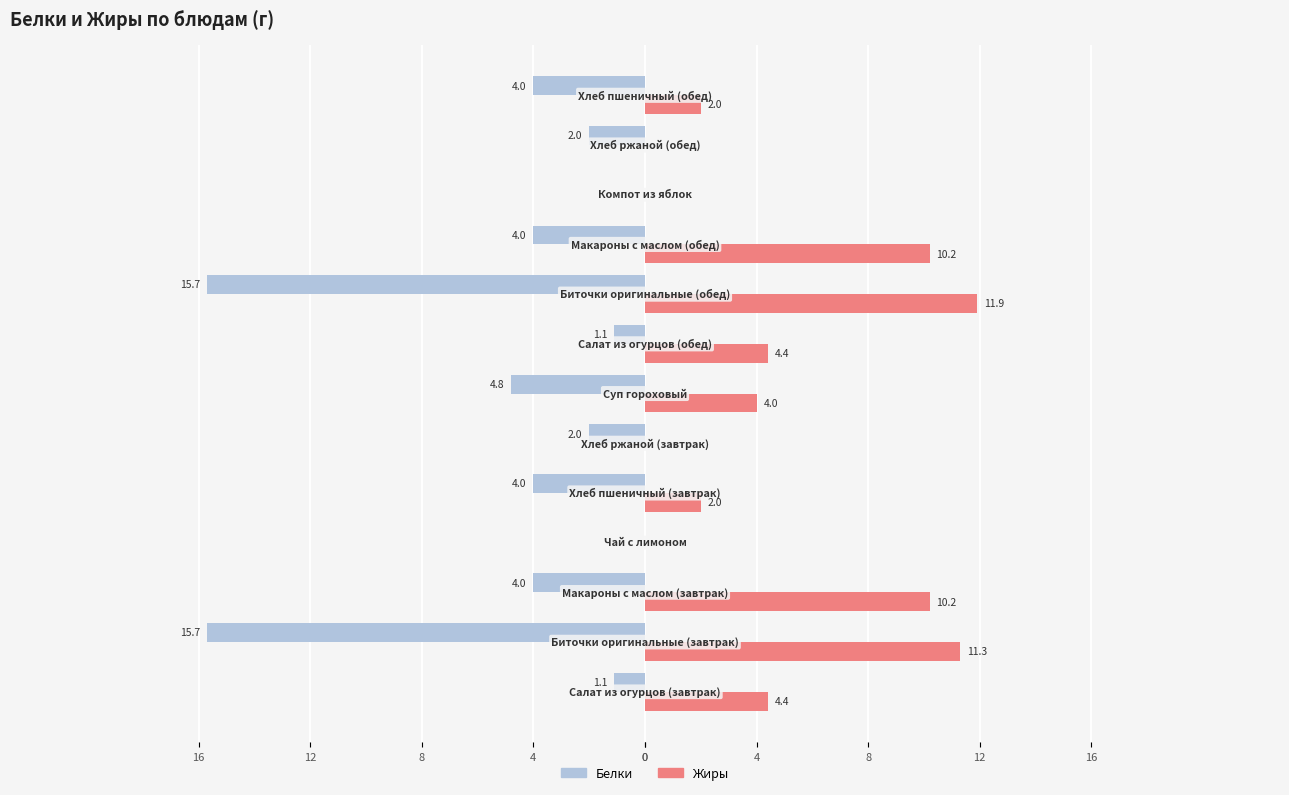

What are all the series names shown in the legend?

Белки, Жиры